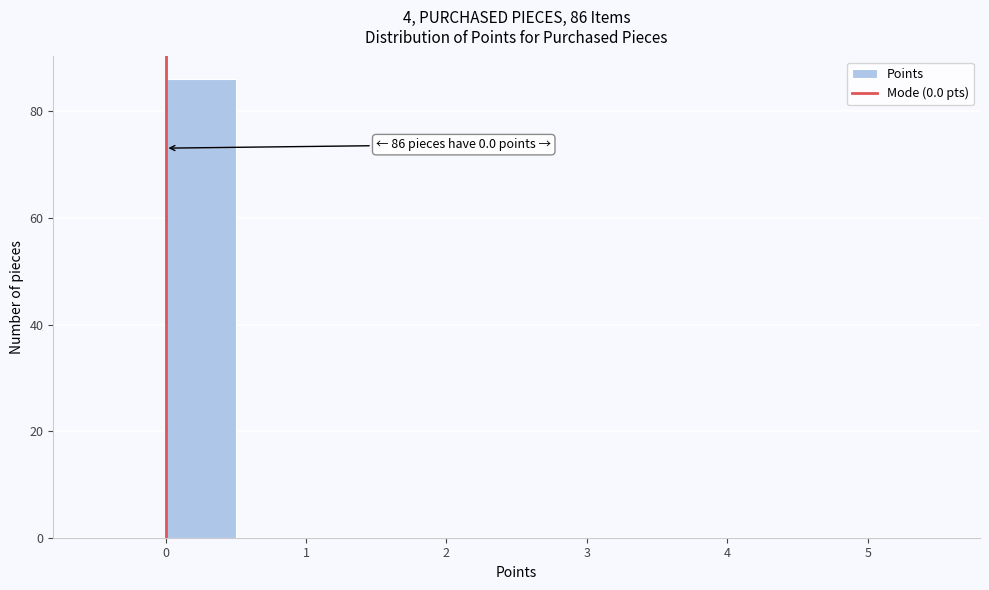

Which range on the x-axis has the tallest bar?

0.0 to 0.5